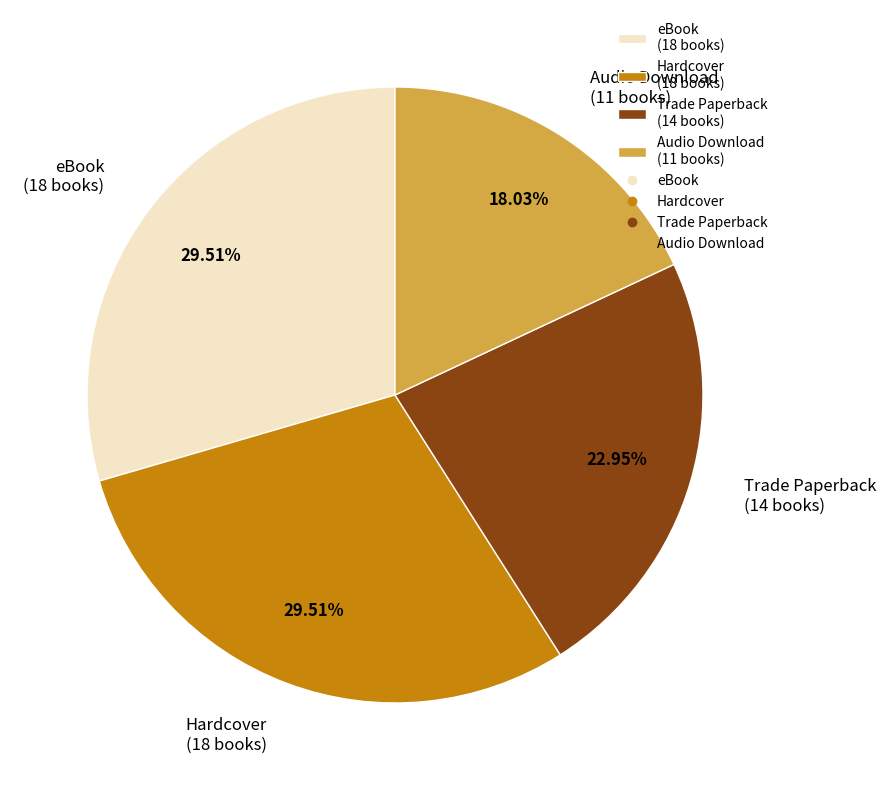

Is it true that Trade Paperback is 9% of the pie?

False